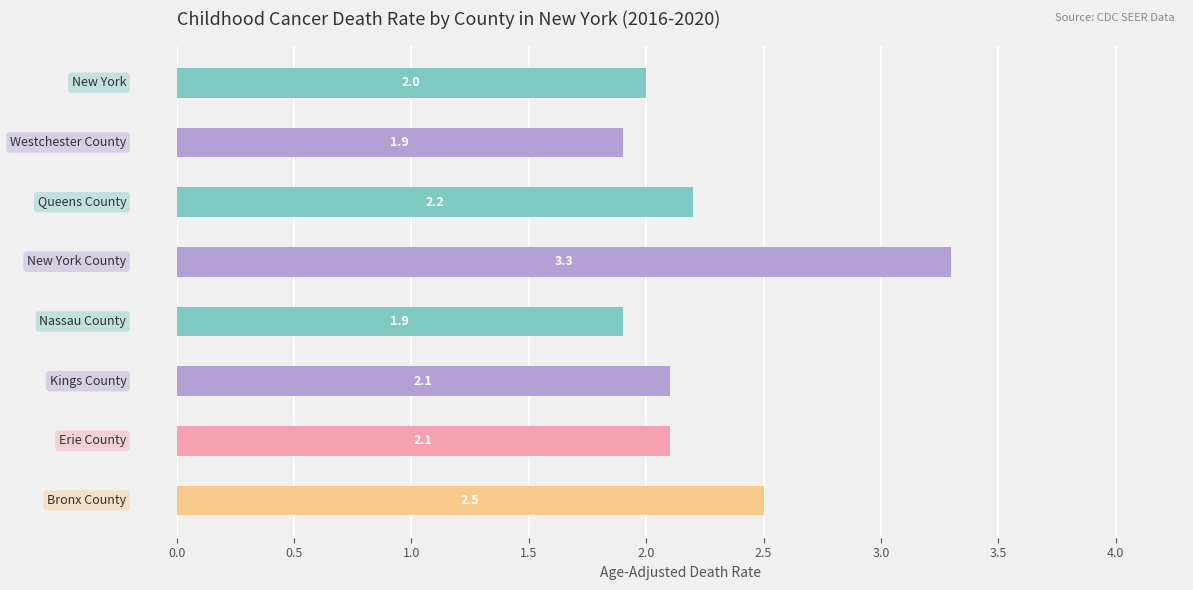

What is the smallest value displayed?

1.9